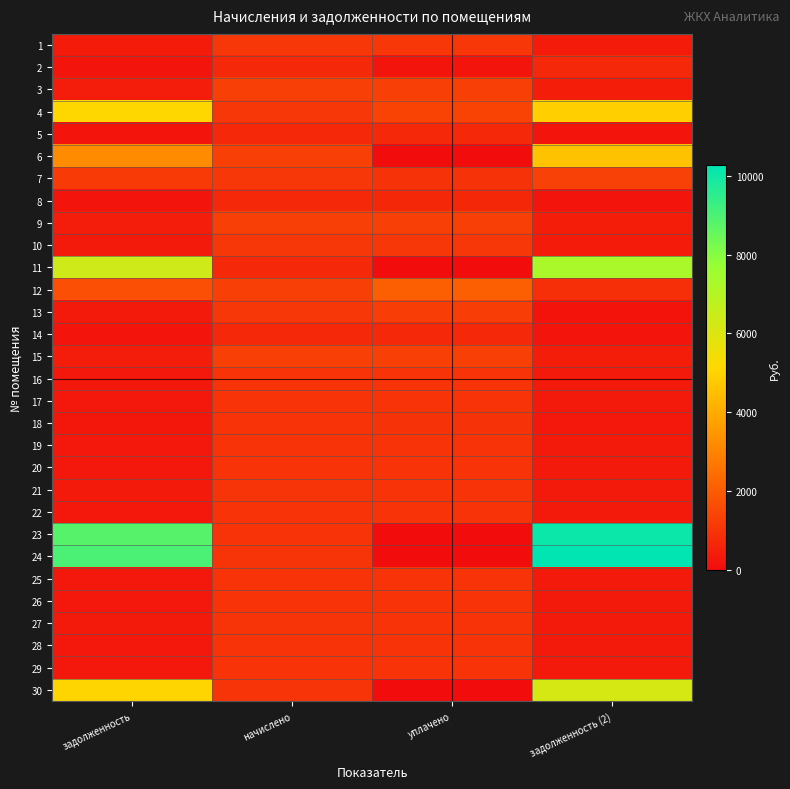

What is the maximum value shown in the chart?

10275.6